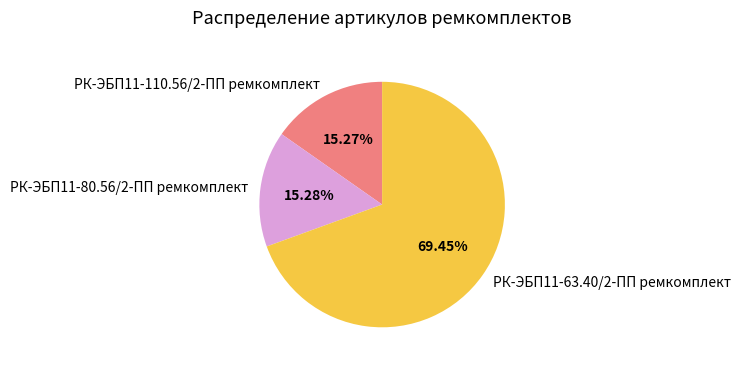

Is it true that РК-ЭБП11-63.40/2-ПП ремкомплект is 79% of the pie?

False